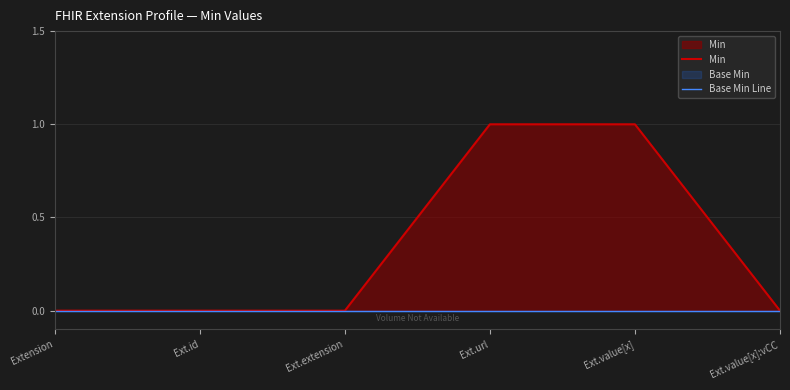

Which category has the lowest value across all series?

Extension